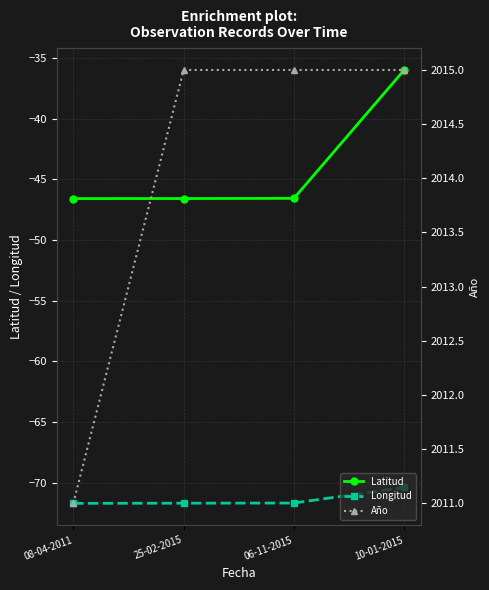

Reading left to right, what are all the values shown in this chart?

Latitud: -46.6	-46.6	-46.6	-36.0
Longitud: -71.7	-71.7	-71.7	-70.4
Año: 2011.0	2015.0	2015.0	2015.0